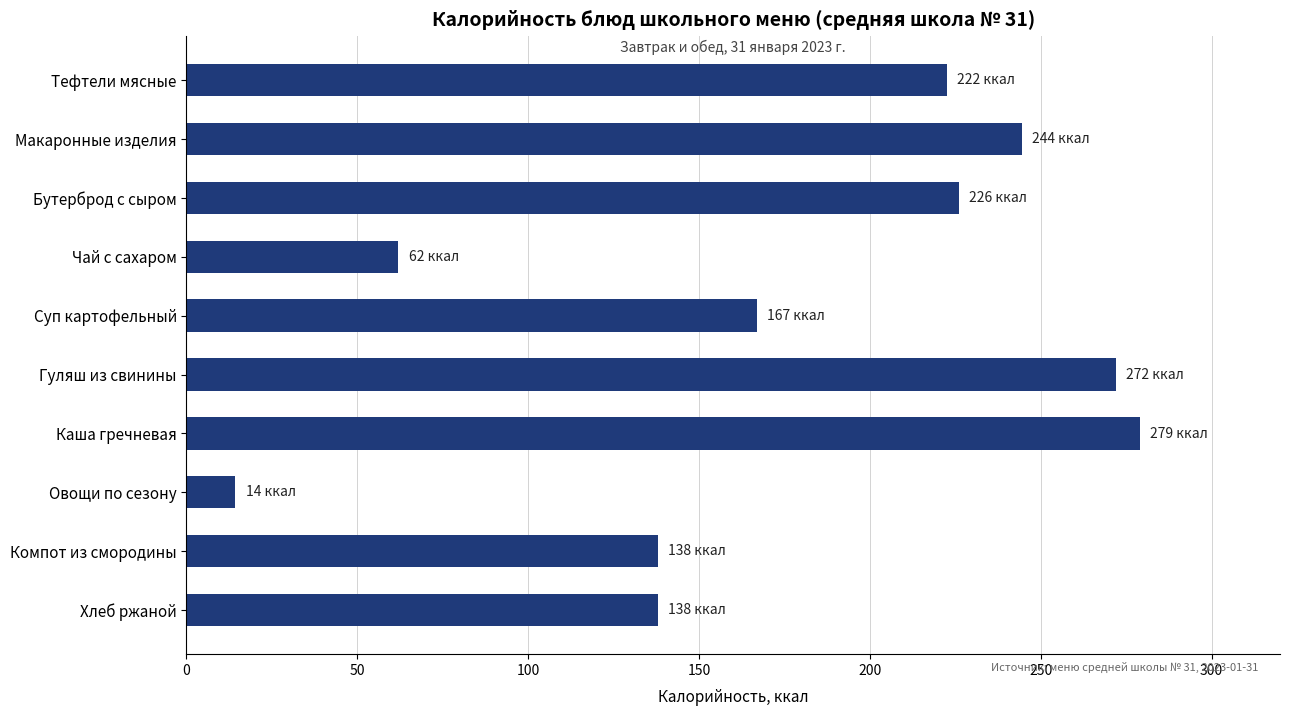

What is the greatest value displayed?

279.0